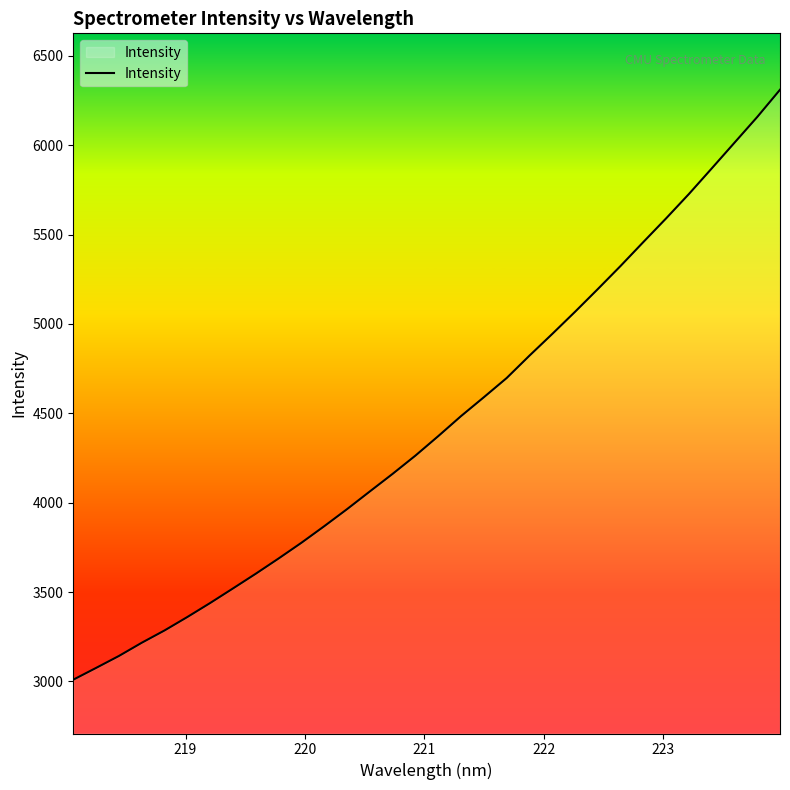

What is the difference between the maximum and minimum values?

3299.8